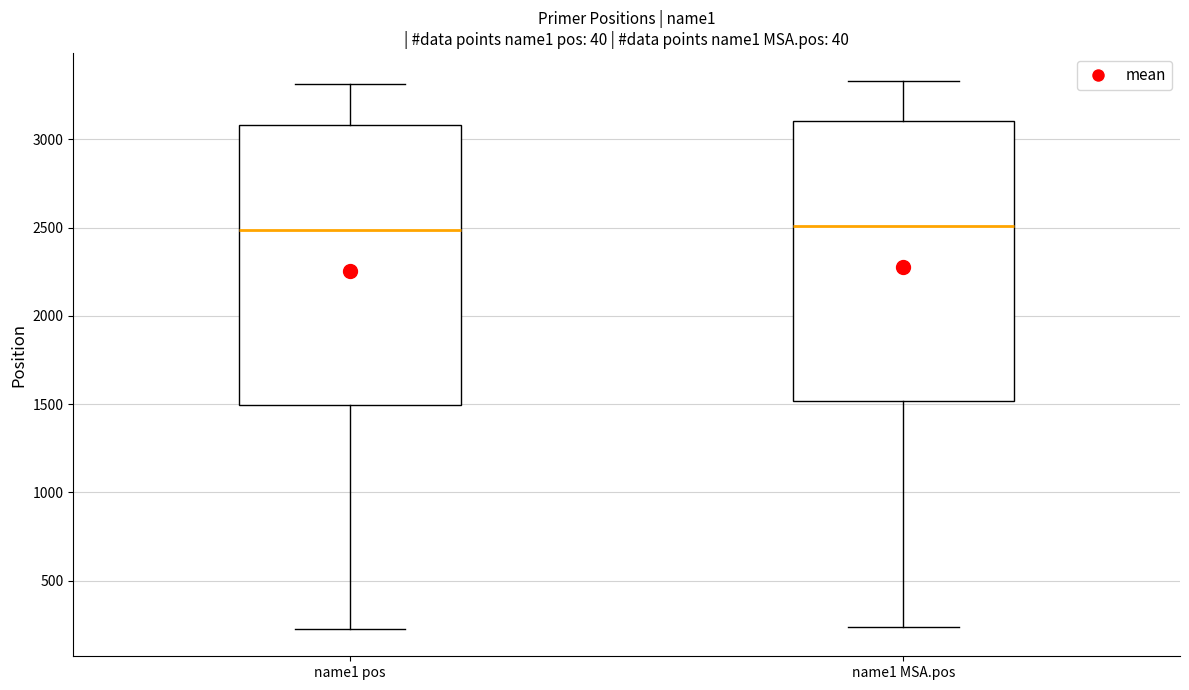

Reading left to right, read every box against the y-axis: the position of its median line, the range the box covers, and the ends of its whiskers. The values are not printed on the chart, so give them approximately, as read against the axis.

name1 pos: median 2500, box 1500 to 3100, whiskers 250 to 3300
name1 MSA.pos: median 2500, box 1500 to 3100, whiskers 250 to 3350